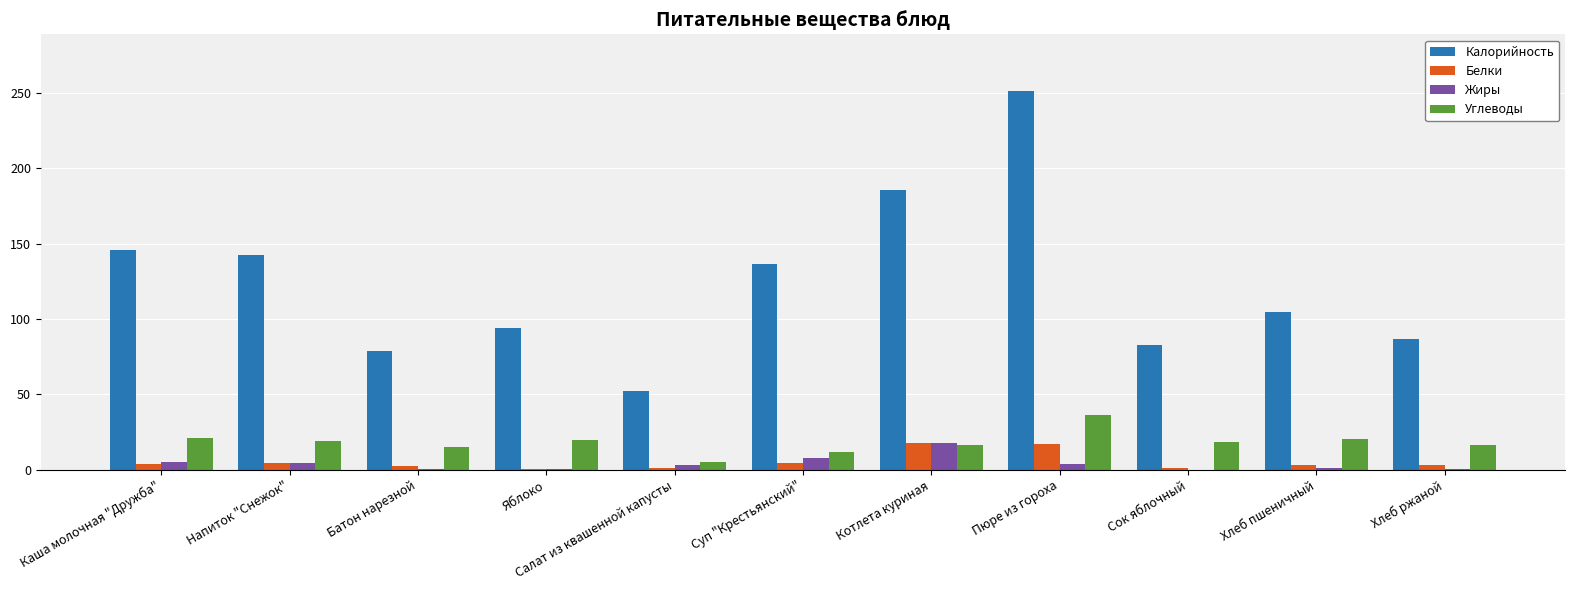

The value of Калорийность at Суп "Крестьянский" is 136.7. True or false?

True